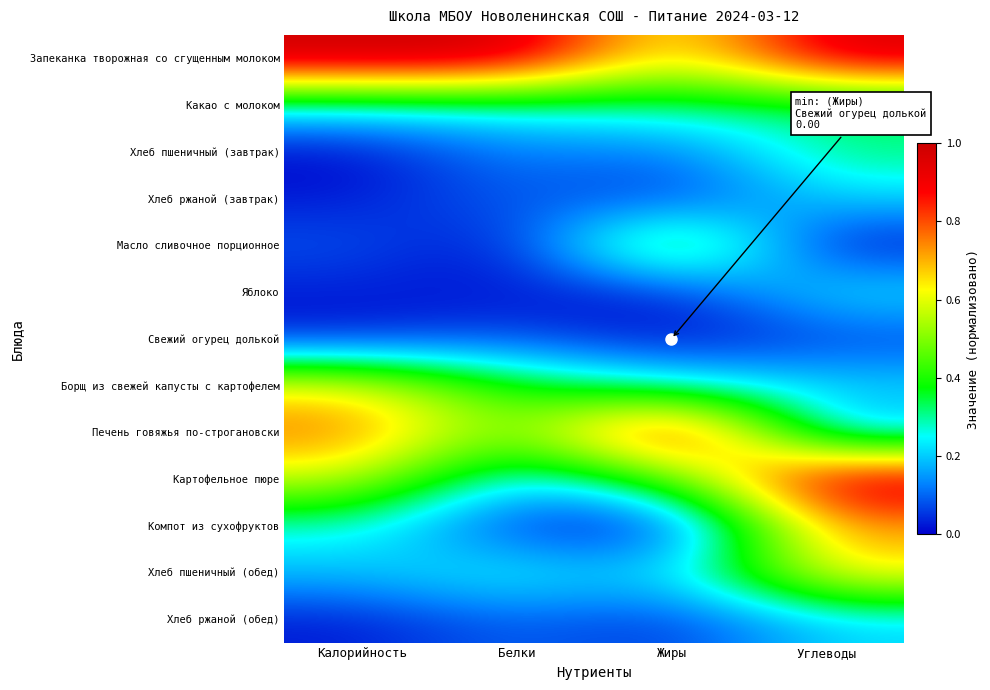

Reading left to right, list all the values displayed in this chart.

Запеканка творожная со сгущенным молоком: Калорийность=1.0	Белки=1.0	Жиры=0.6	Углеводы=1.0
Какао с молоком: Калорийность=0.3	Белки=0.3	Жиры=0.3	Углеводы=0.3
Хлеб пшеничный (завтрак): Калорийность=0.0	Белки=0.1	Жиры=0.1	Углеводы=0.3
Хлеб ржаной (завтрак): Калорийность=0.0	Белки=0.1	Жиры=0.0	Углеводы=0.2
Масло сливочное порционное: Калорийность=0.1	Белки=0.0	Жиры=0.5	Углеводы=0.0
Яблоко: Калорийность=0.0	Белки=0.0	Жиры=0.0	Углеводы=0.2
Свежий огурец долькой: Калорийность=0.0	Белки=0.1	Жиры=0.0	Углеводы=0.1
Борщ из свежей капусты с картофелем: Калорийность=0.6	Белки=0.4	Жиры=0.3	Углеводы=0.2
Печень говяжья по-строгановски: Калорийность=0.8	Белки=0.4	Жиры=1.0	Углеводы=0.2
Картофельное пюре: Калорийность=0.6	Белки=0.2	Жиры=0.4	Углеводы=1.0
Компот из сухофруктов: Калорийность=0.3	Белки=0.0	Жиры=0.0	Углеводы=0.7
Хлеб пшеничный (обед): Калорийность=0.2	Белки=0.3	Жиры=0.2	Углеводы=0.7
Хлеб ржаной (обед): Калорийность=0.0	Белки=0.1	Жиры=0.0	Углеводы=0.2